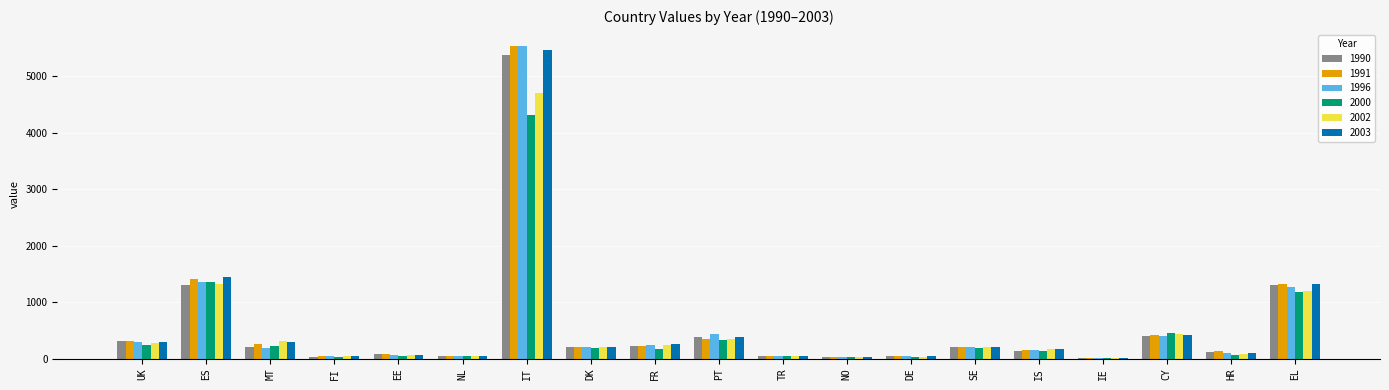

What is the total value across all series at UK?

1715